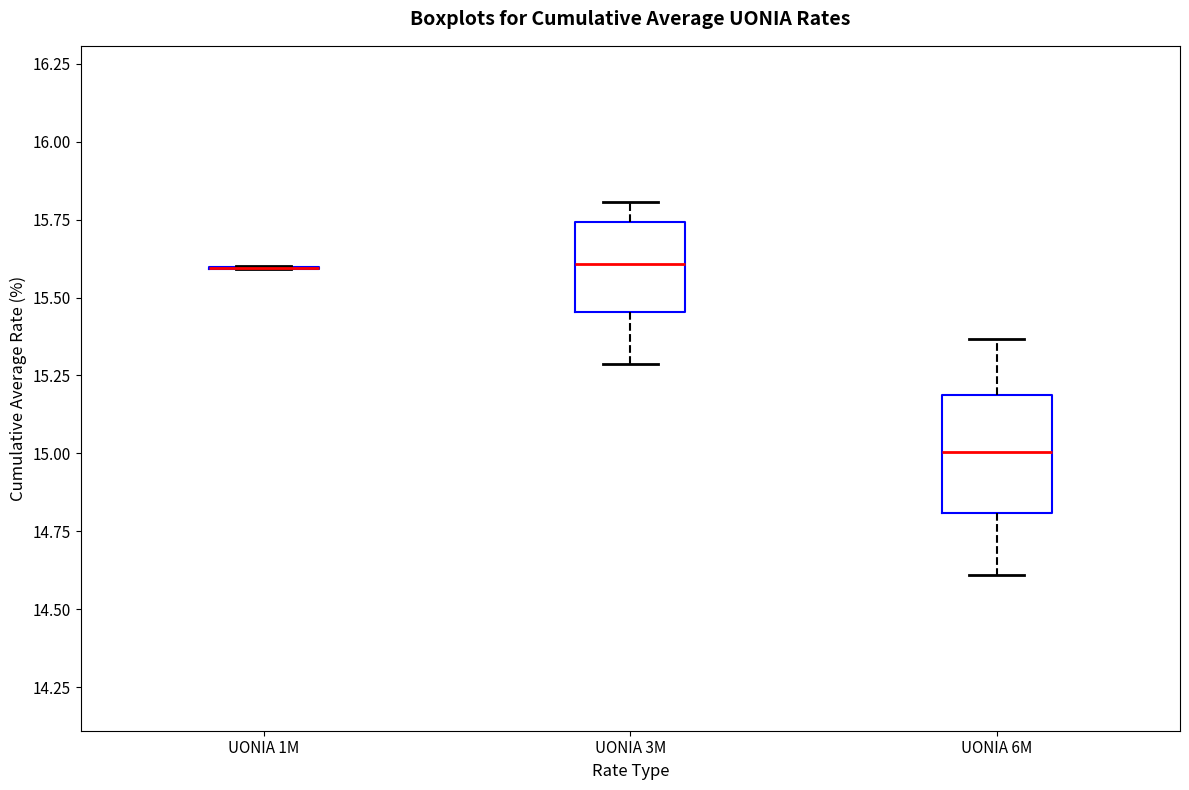

Where does the upper whisker of the box for UONIA 3M end on the y-axis? The values are not printed on the chart, so give them approximately, as read against the axis.

15.80